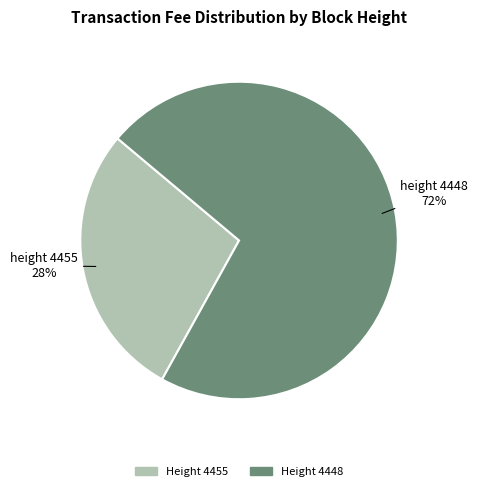

To the nearest percent, what is the difference between the largest and smallest slice percentages?

44%